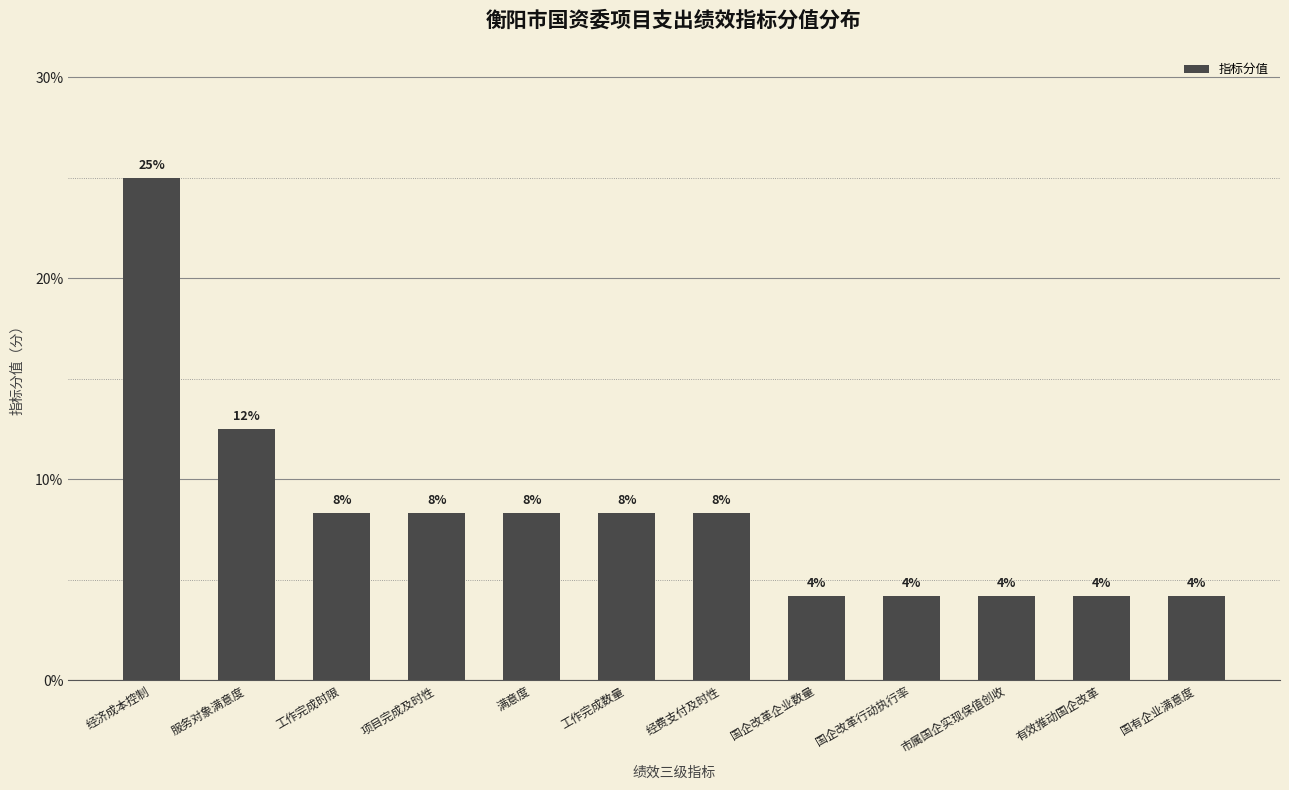

What is the maximum value shown in the chart?

25.0